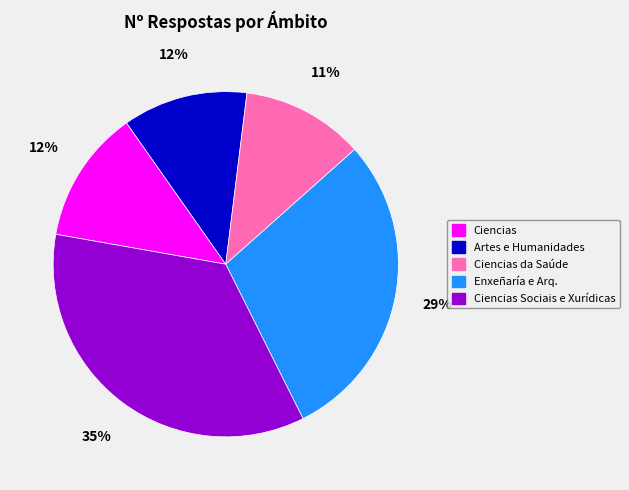

How many slices are in this pie chart?

5